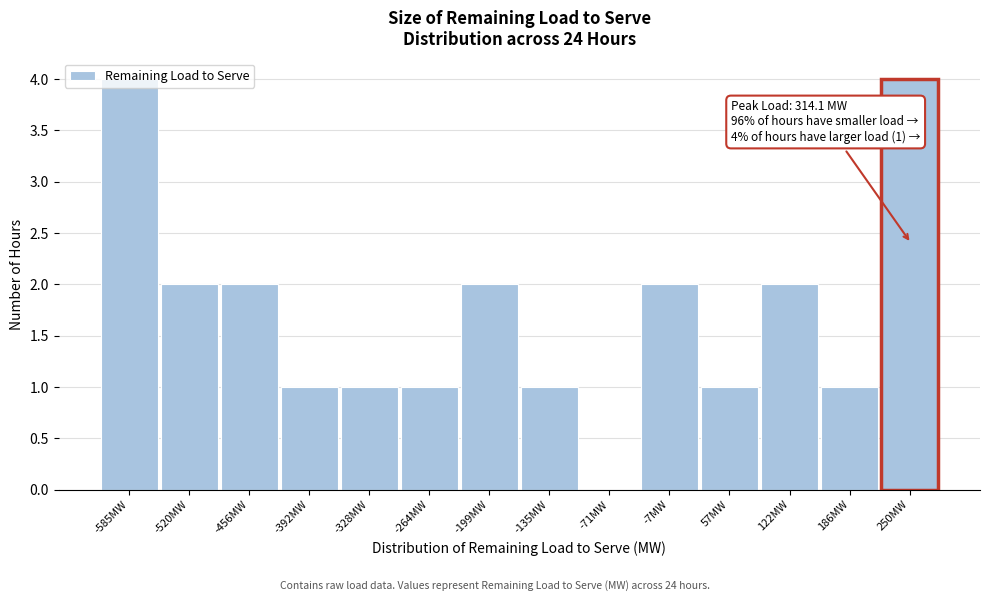

What is the maximum value shown in the chart?

4